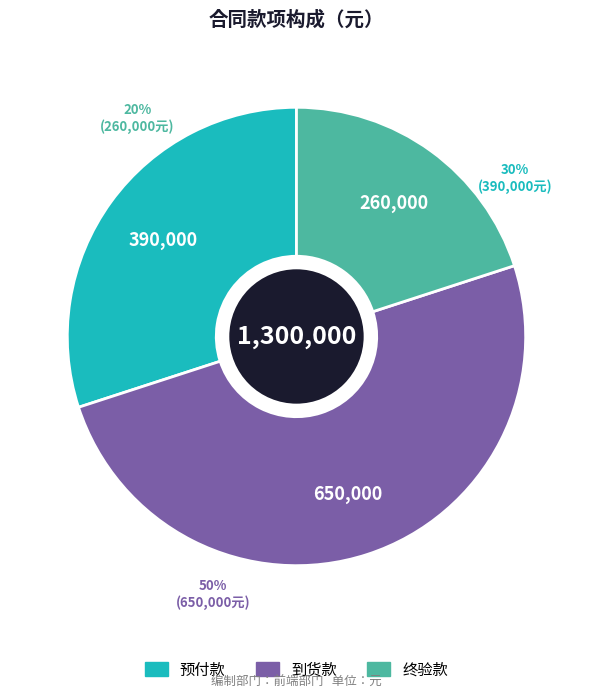

Which category has the biggest portion of the pie?

到货款